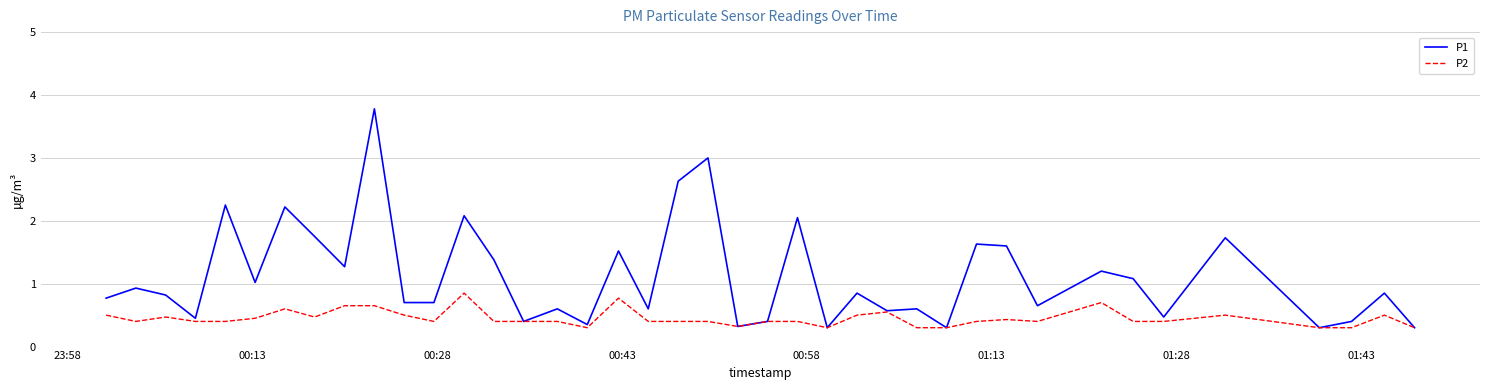

Rank the series by their maximum value, from lowest to highest.

P2, P1